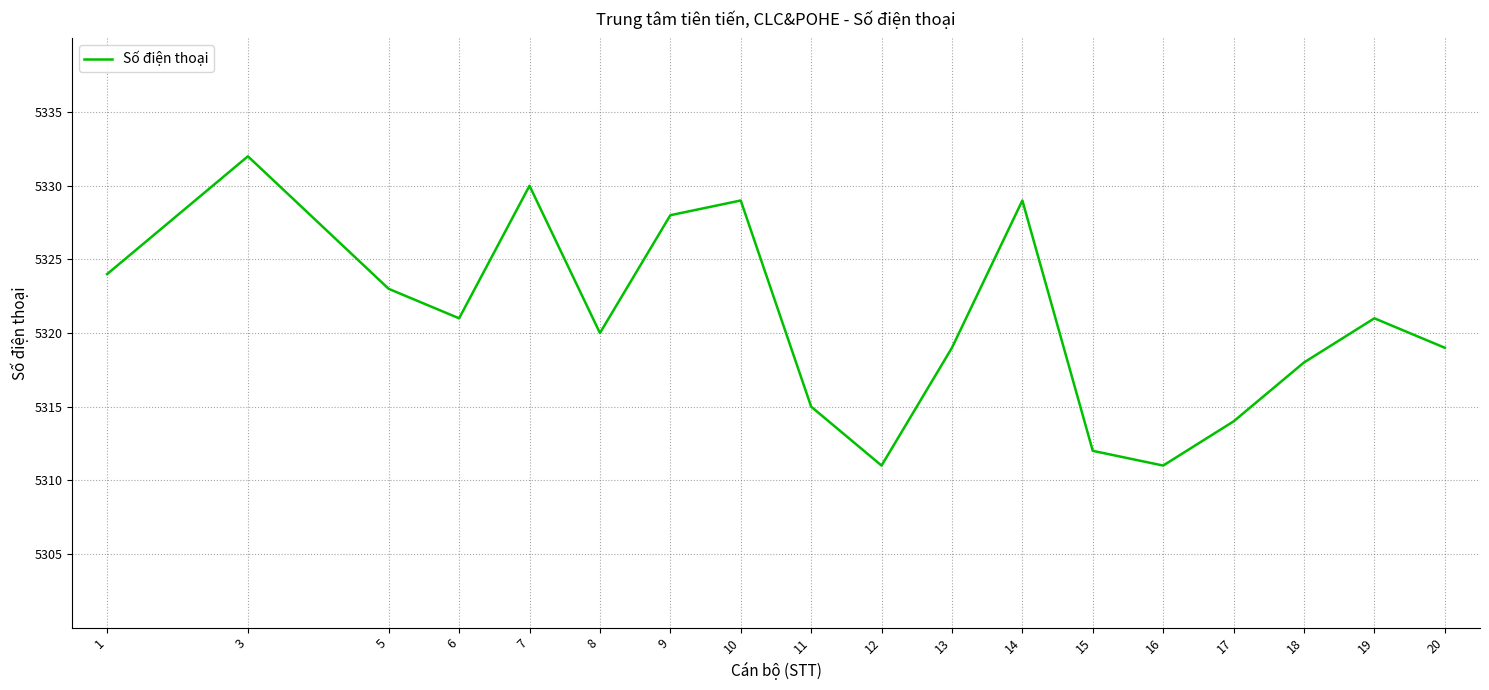

The value at 7 is 8370. True or false?

False